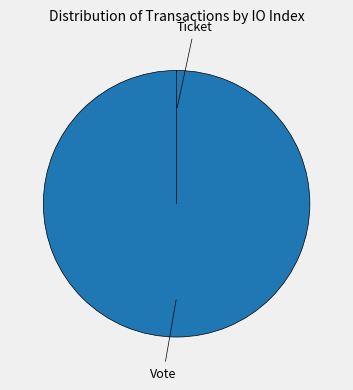

Combined, what portion of the pie is Vote and Ticket?

100.0%